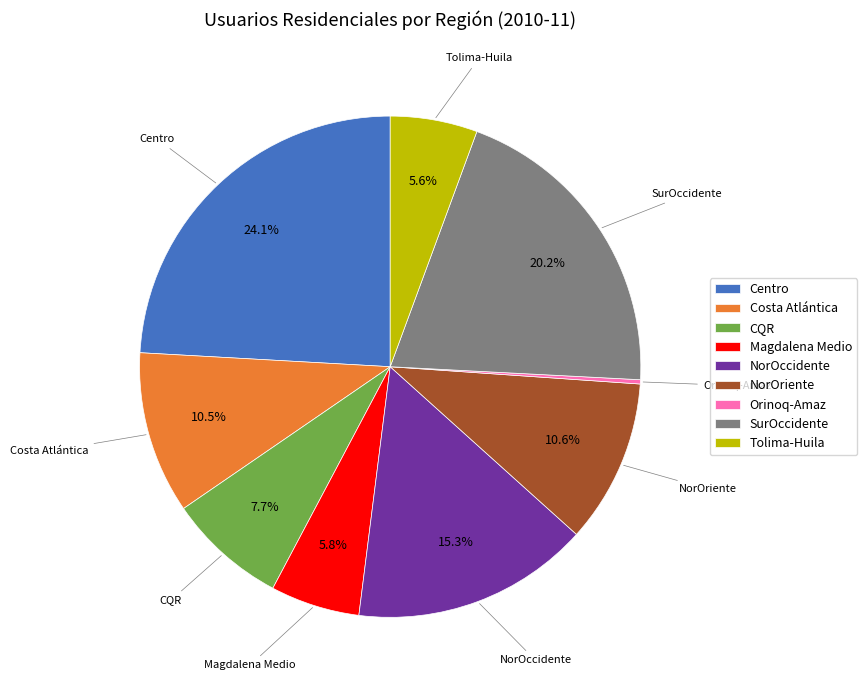

Combined, what portion of the pie is SurOccidente and Tolima-Huila?

25.8%